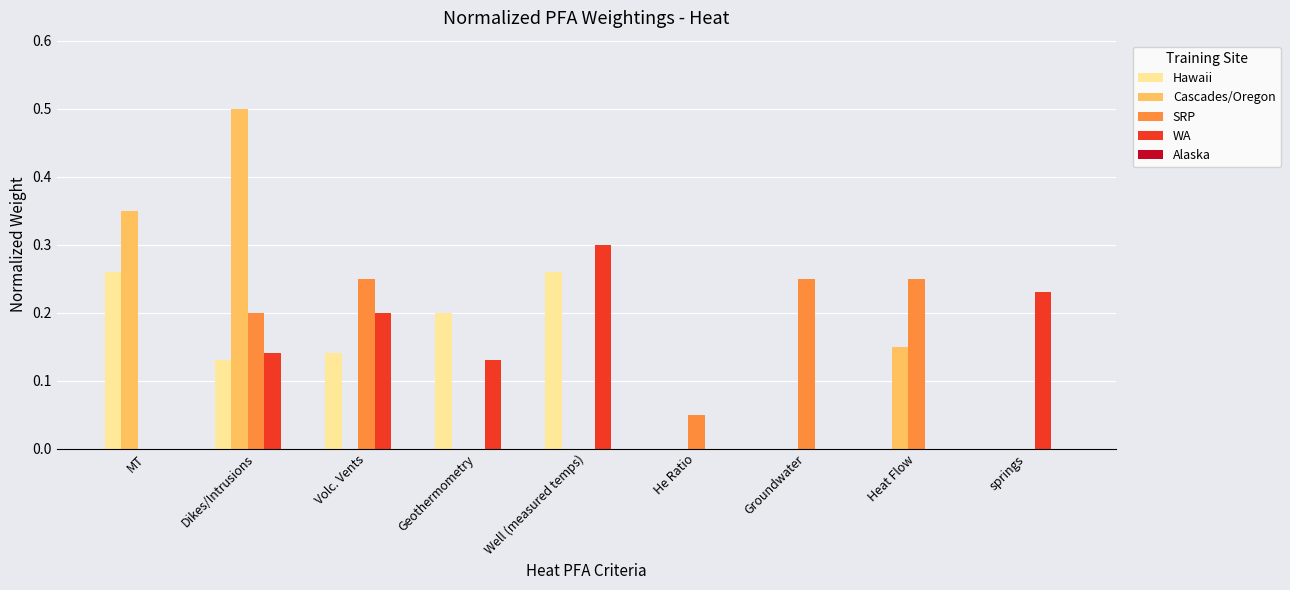

Which series changed the most between Volc. Vents and springs?

SRP